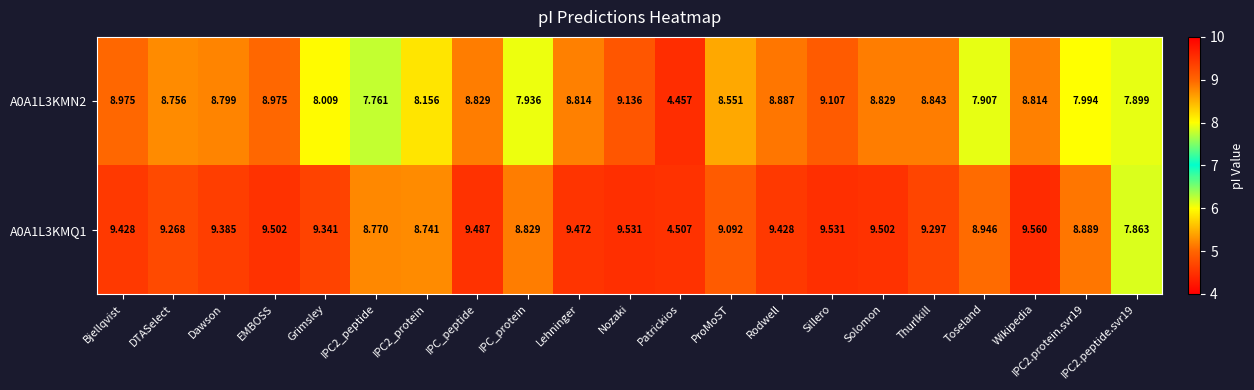

Is the value of A0A1L3KMQ1 at Bjellqvist greater than the value of A0A1L3KMN2 at Rodwell?

Yes